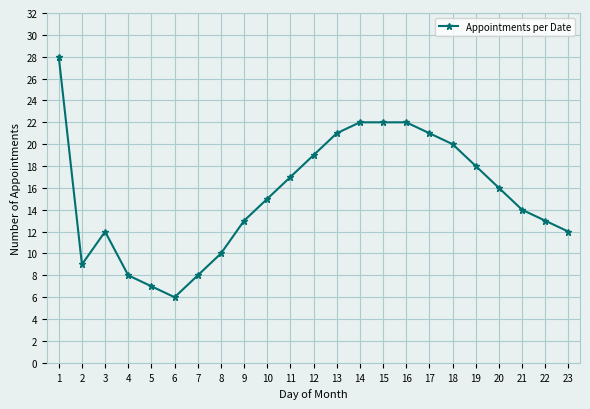

Is it true that the value at 20 is 5?

False